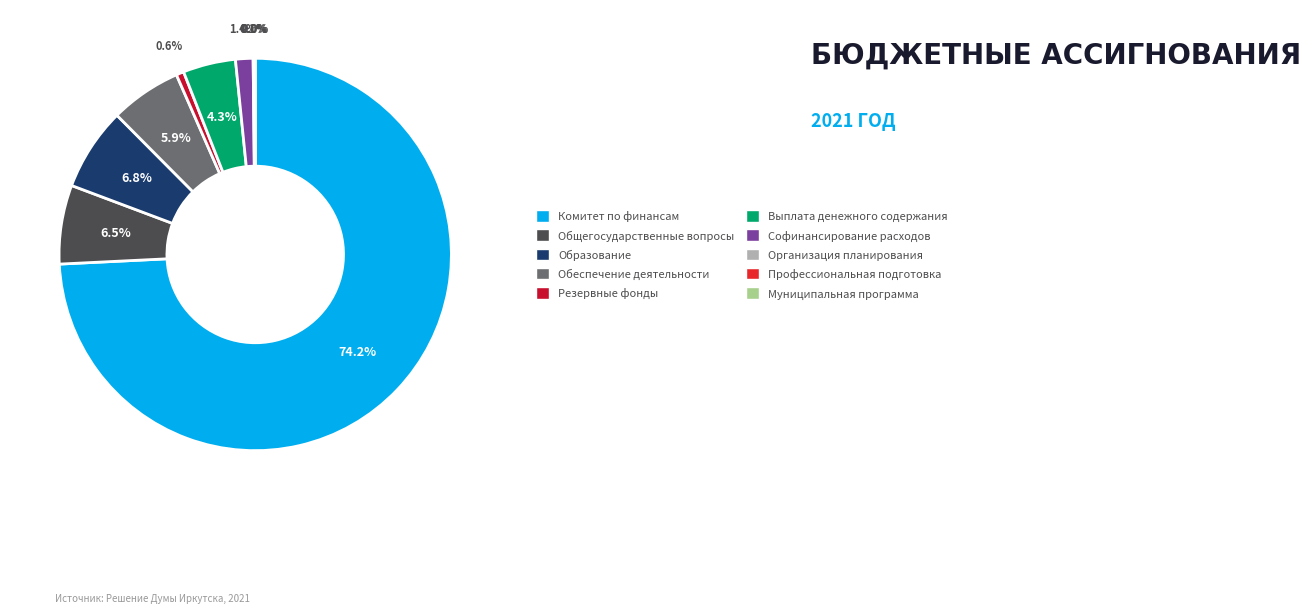

Which slice is the largest?

Комитет по финансам